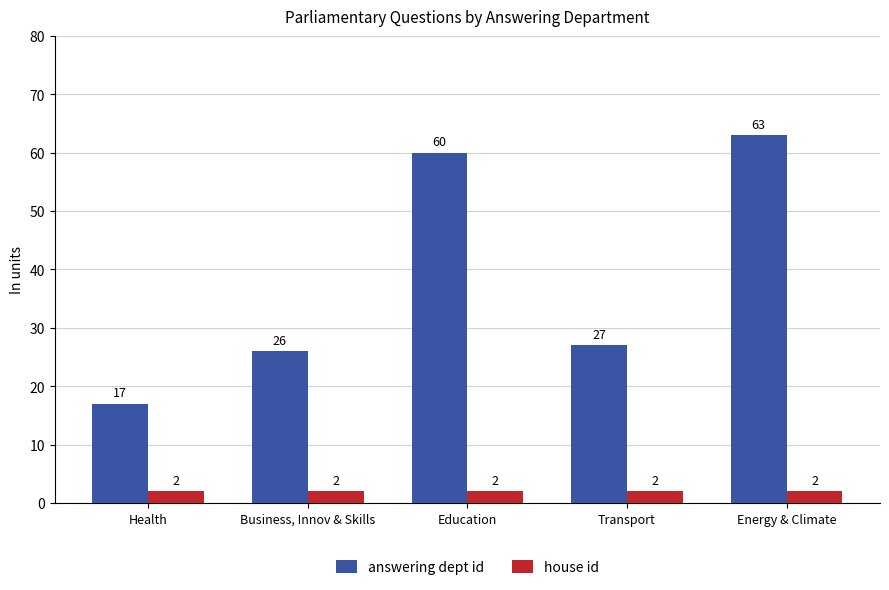

What is the difference between the answering dept id values at Transport and Business, Innov & Skills?

1